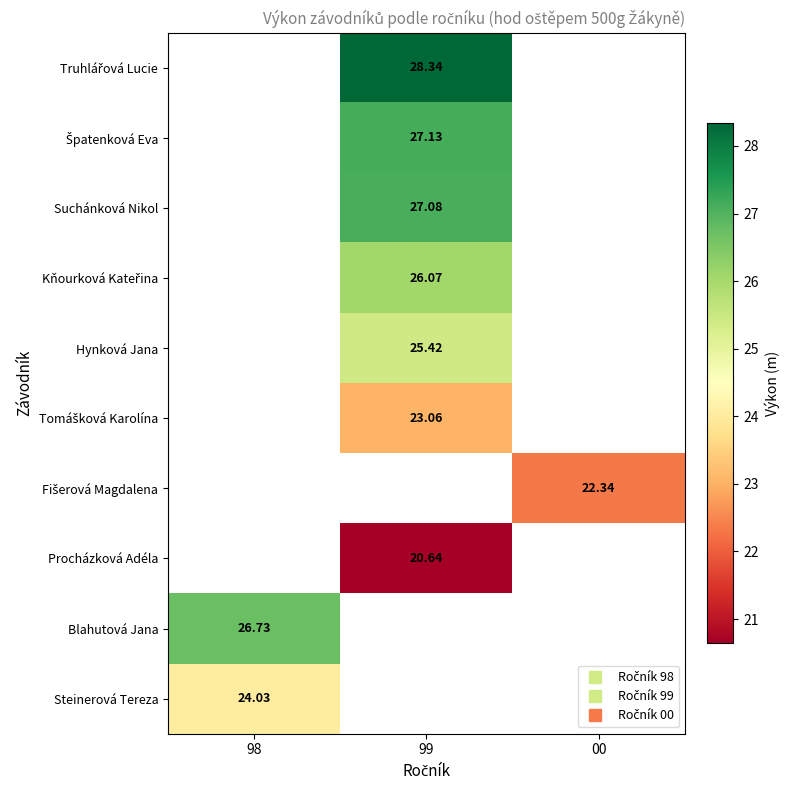

Which has a higher value, 98 or 99?

99